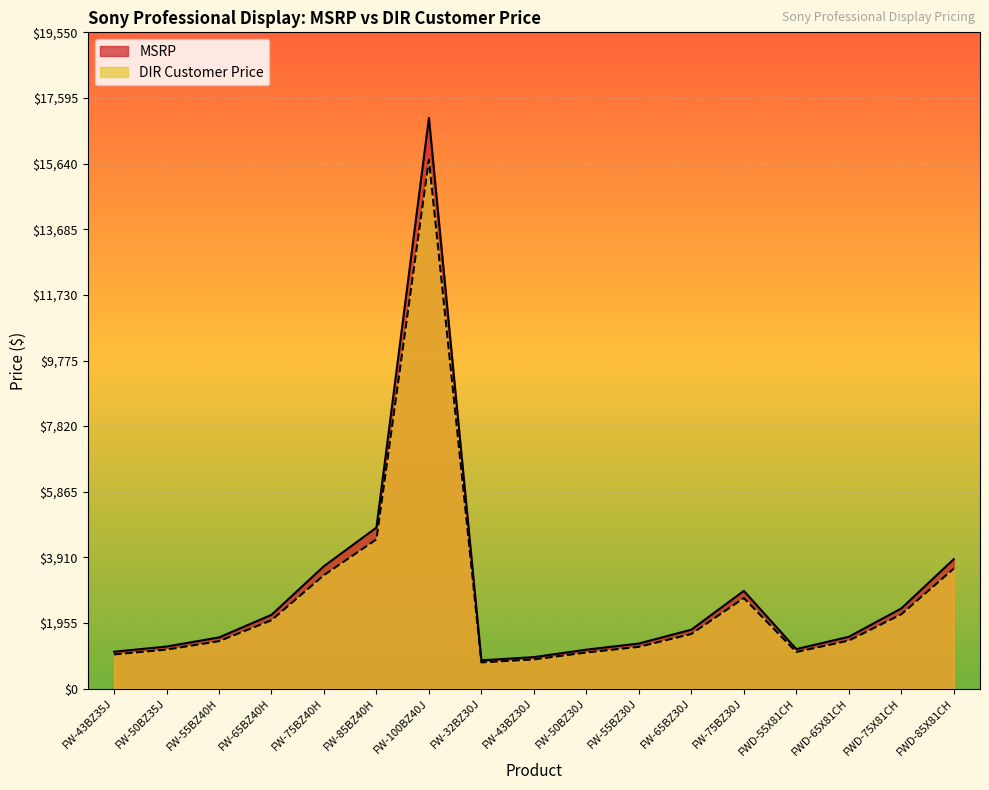

List the labels in order of MSRP value, largest first.

FW-100BZ40J, FW-85BZ40H, FWD-85X81CH, FW-75BZ40H, FW-75BZ30J, FWD-75X81CH, FW-65BZ40H, FW-65BZ30J, FWD-65X81CH, FW-55BZ40H, FW-55BZ30J, FW-50BZ35J, FWD-55X81CH, FW-50BZ30J, FW-43BZ35J, FW-43BZ30J, FW-32BZ30J